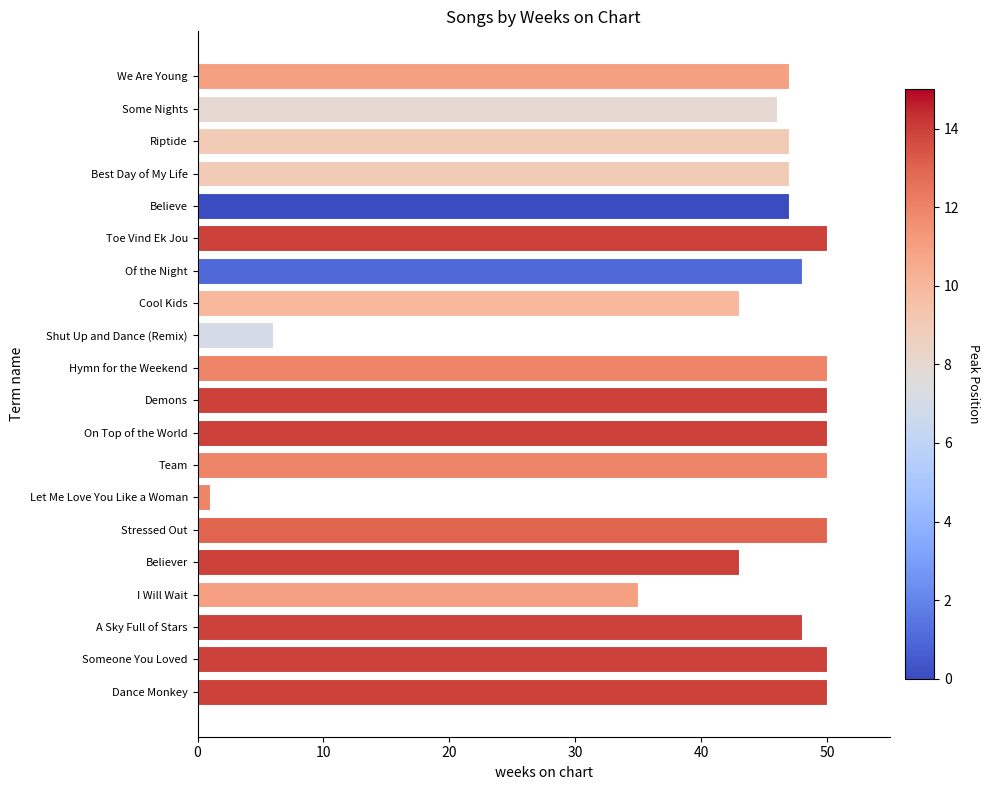

What is the average value?

43